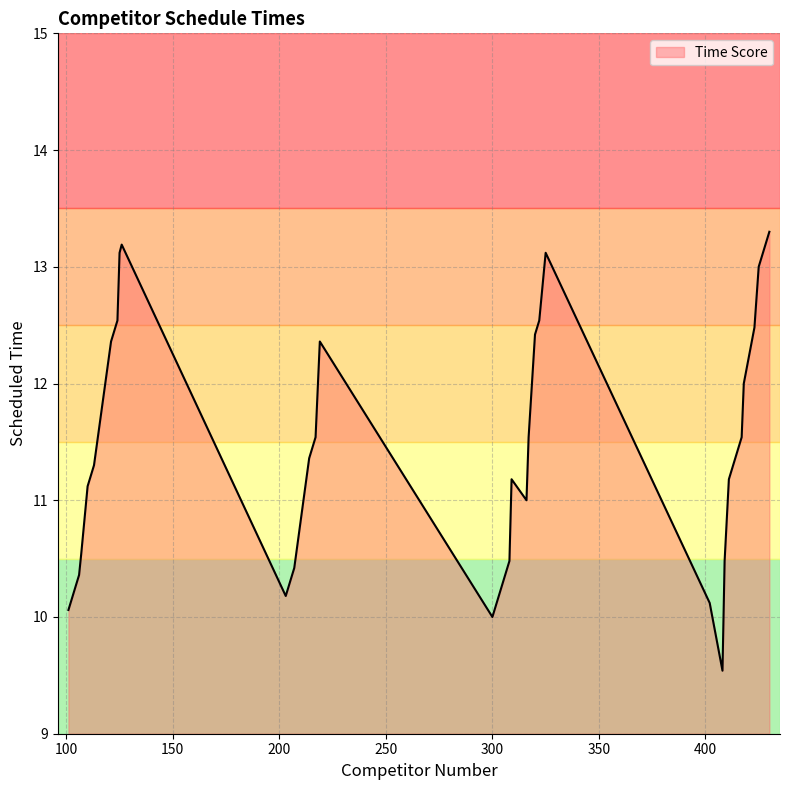

What is the smallest value displayed?

9.5